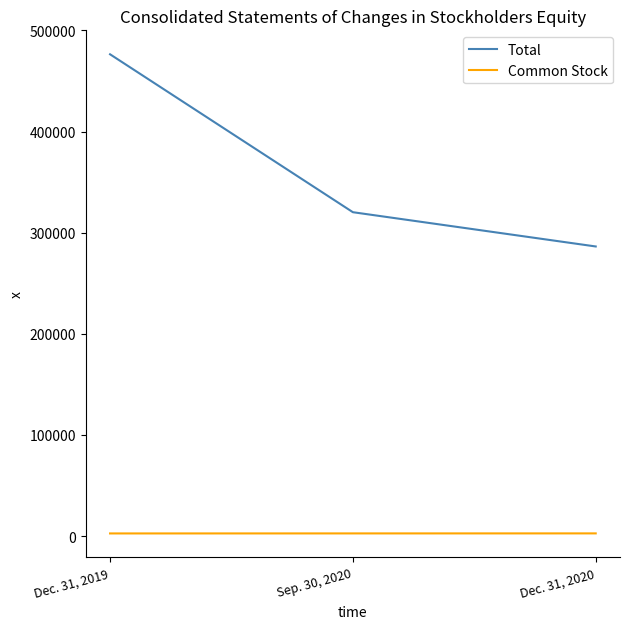

At which label does Total reach its minimum?

Dec. 31, 2020